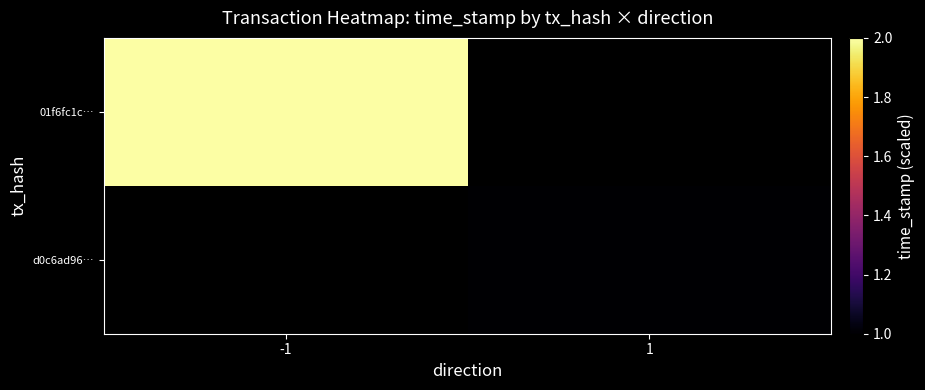

Rank the series by their average value, from highest to lowest.

01f6fc1c…, d0c6ad96…